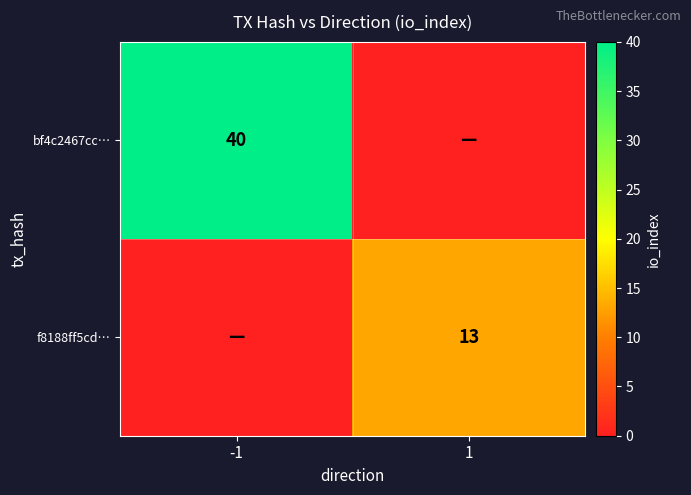

The value of bf4c2467cc… at -1 is 16. True or false?

False